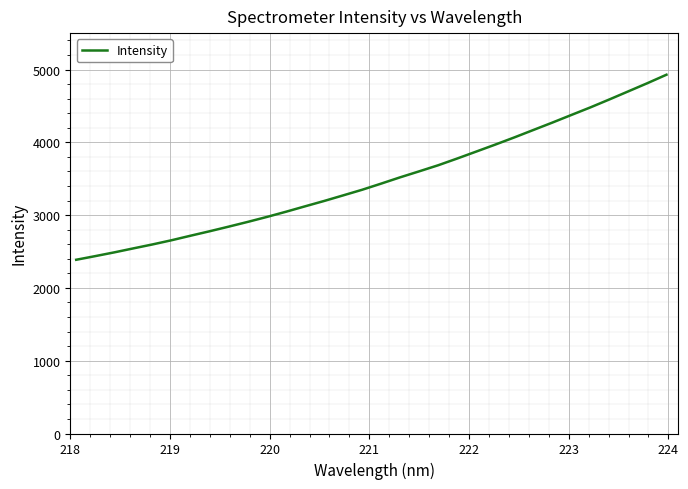

What is the difference between the maximum and minimum values?

2541.9